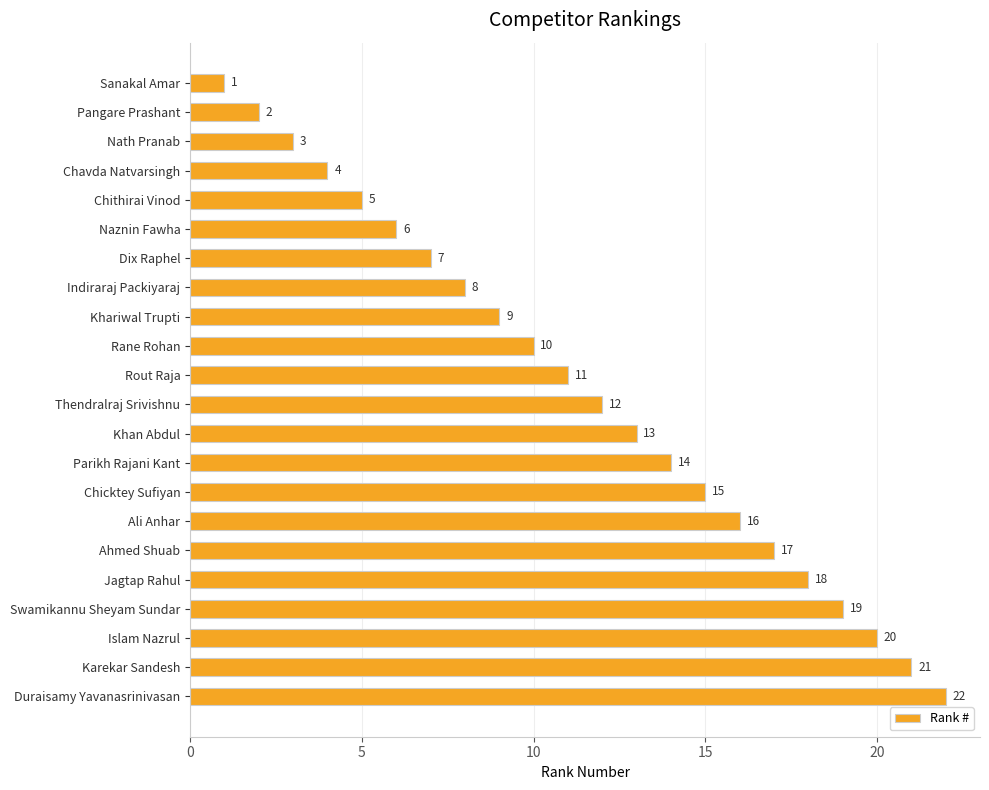

What is the difference between the second highest and minimum values?

20